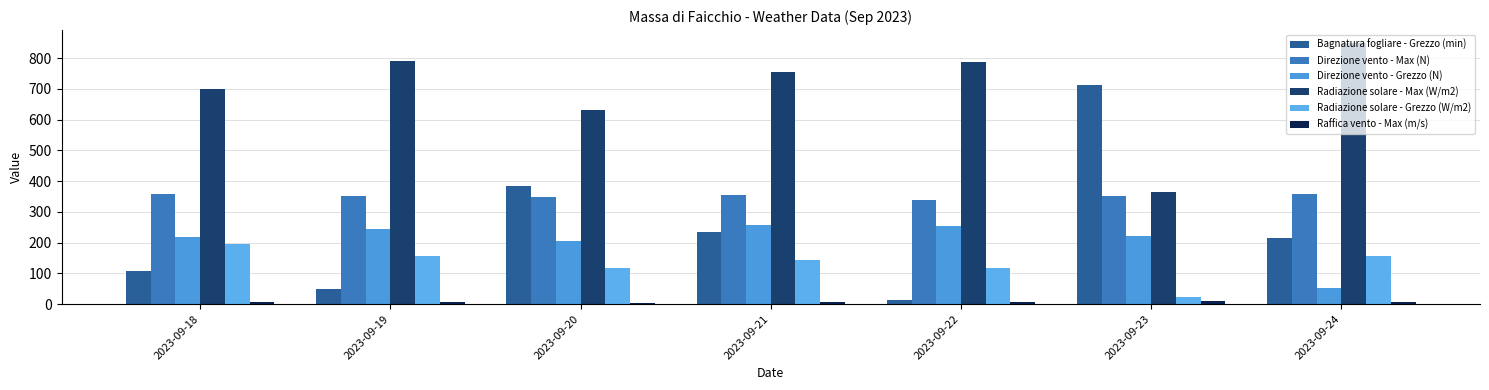

What is the difference between the highest and lowest values at 2023-09-20?

629.1